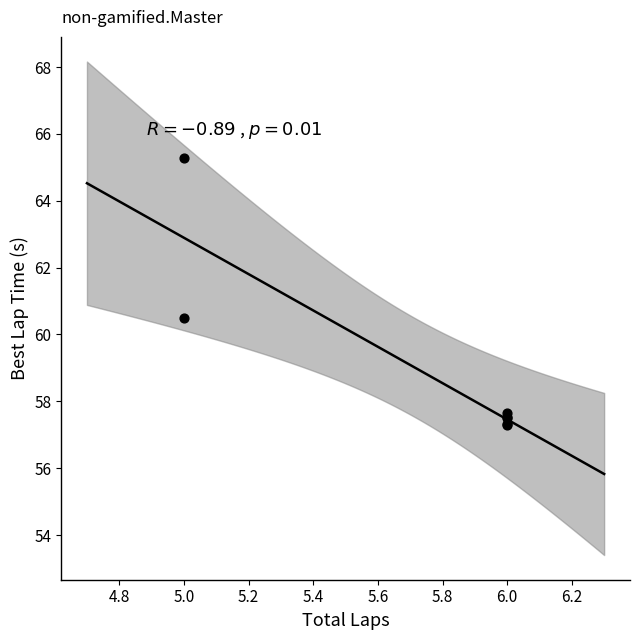

What Y value in the scatter plot is closest to 61?

60.5